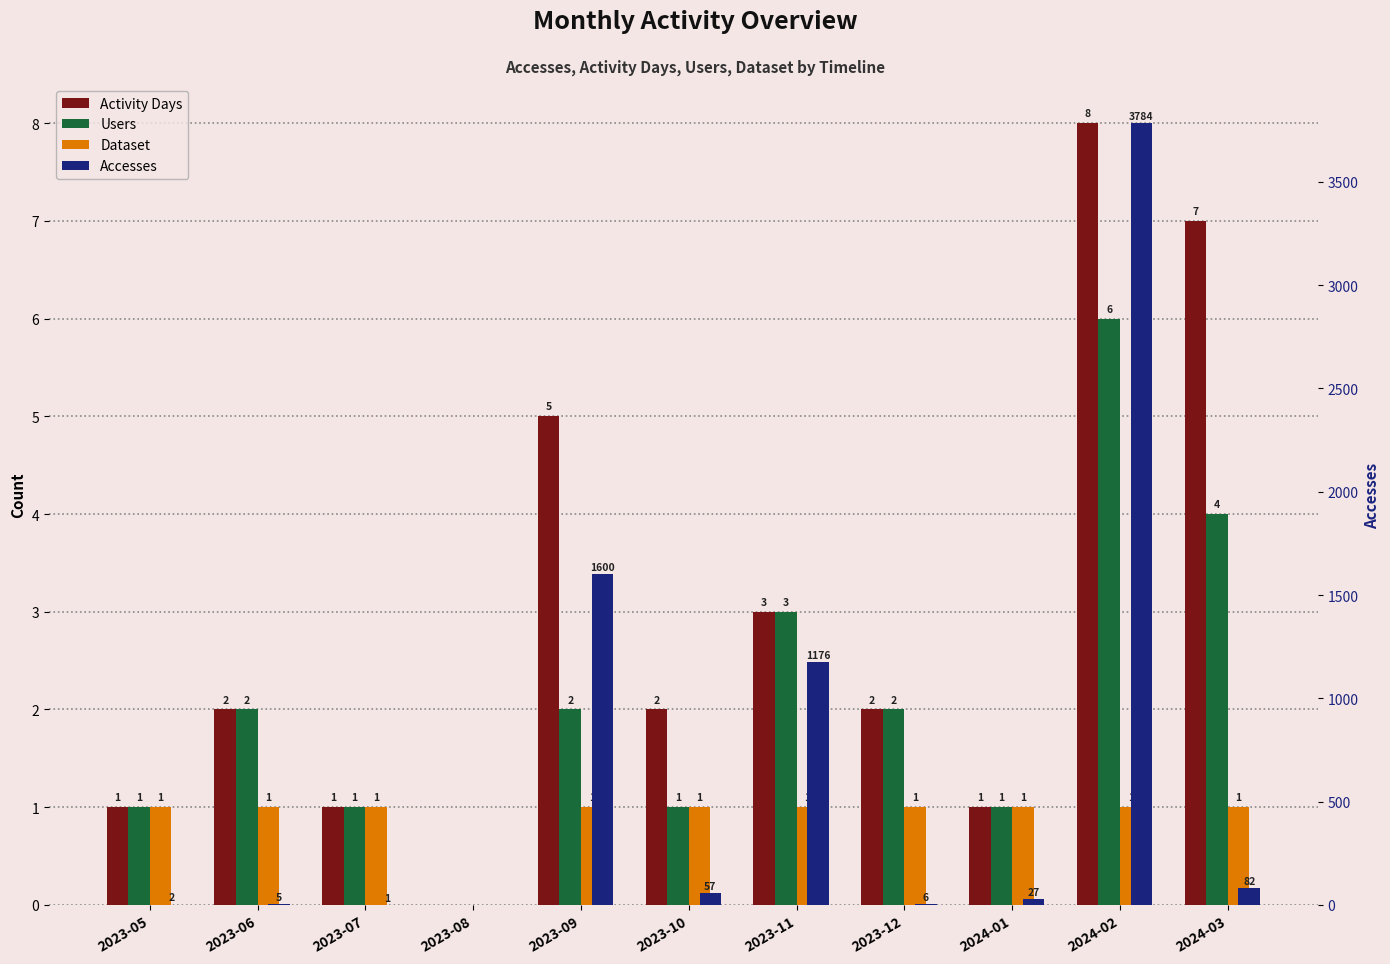

Where is Dataset nearest to the value 0?

2023-08